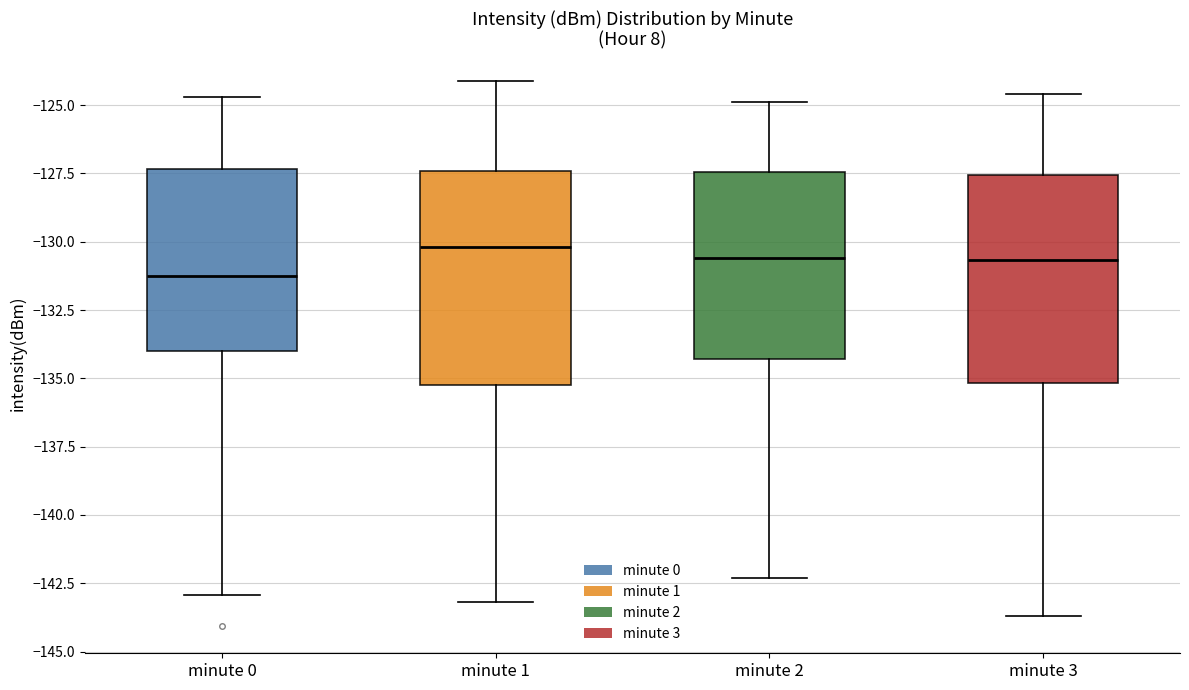

Reading left to right, transcribe this box plot: for each box, give where its median line is, the range the box spans, and where its two whiskers end, as read against the y-axis. The values are not printed on the chart, so give them approximately, as read against the axis.

minute 0: median -131.0, box -134.0 to -127.5, whiskers -143.0 to -124.5
minute 1: median -130.0, box -135.0 to -127.5, whiskers -143.0 to -124.0
minute 2: median -130.5, box -134.5 to -127.5, whiskers -142.5 to -125.0
minute 3: median -130.5, box -135.0 to -127.5, whiskers -143.5 to -124.5